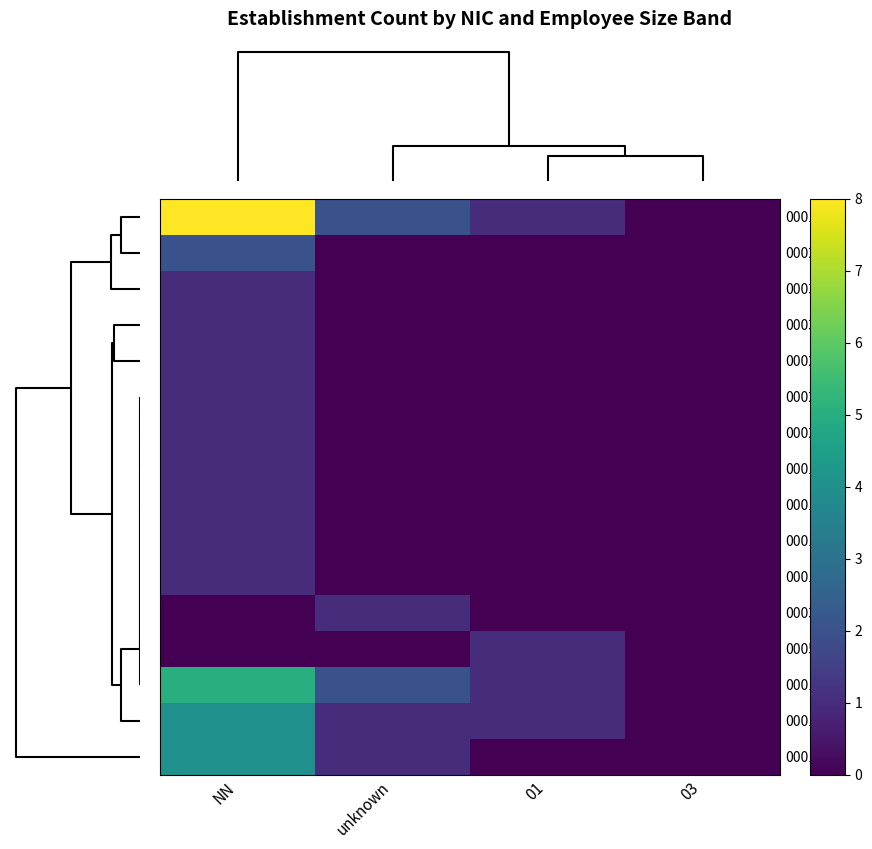

Which series has the largest total across all categories?

00018